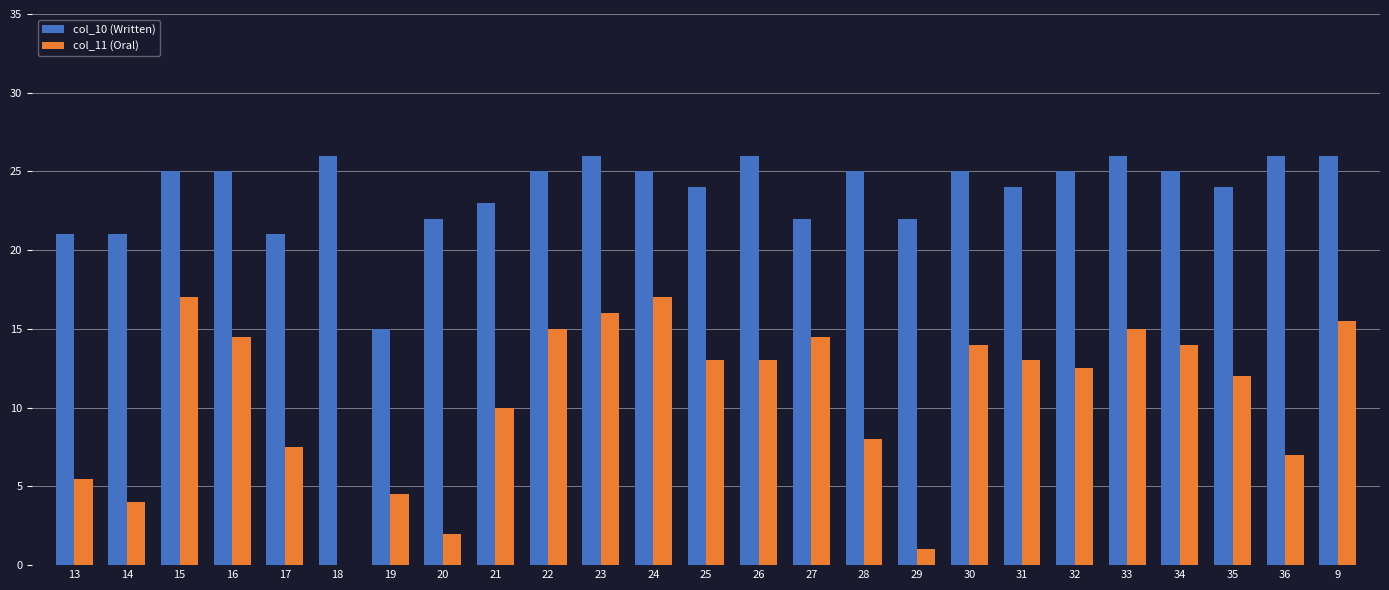

What is the maximum value shown in the chart?

26.0